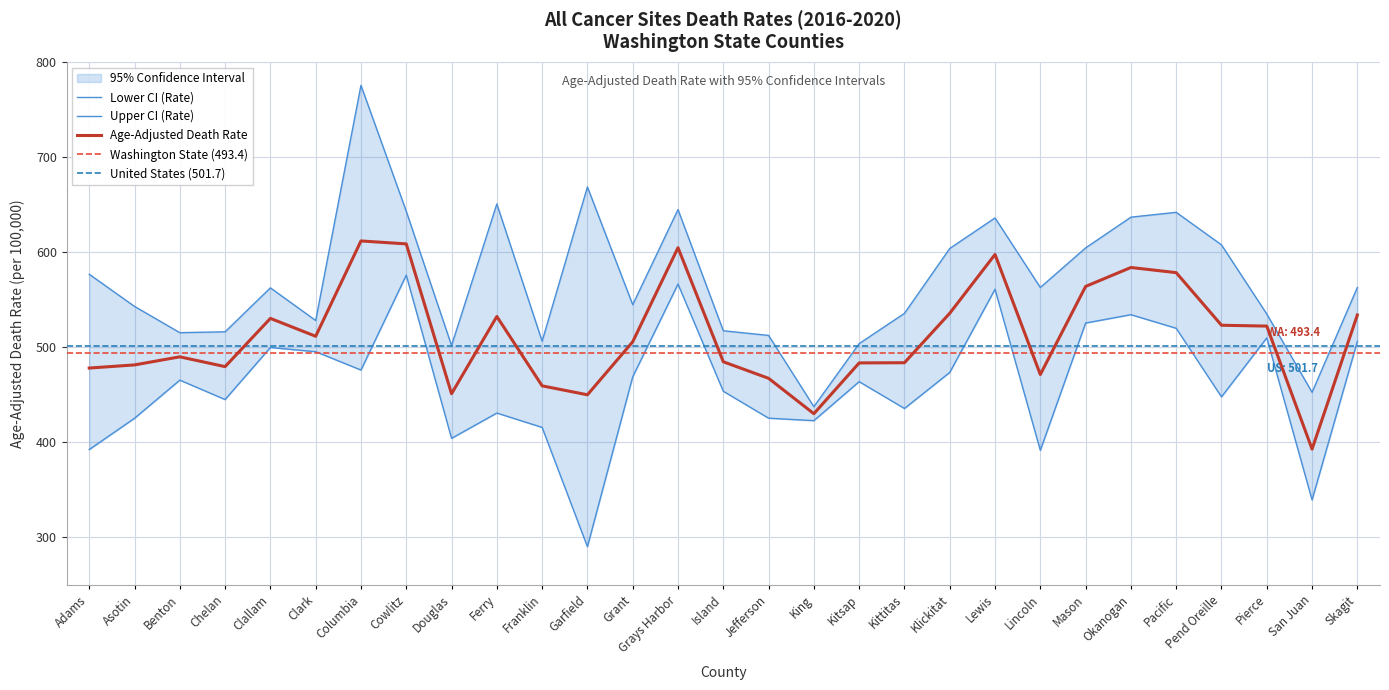

What is the difference between the Age-Adjusted Death Rate values at Klickitat and Skagit?

1.8